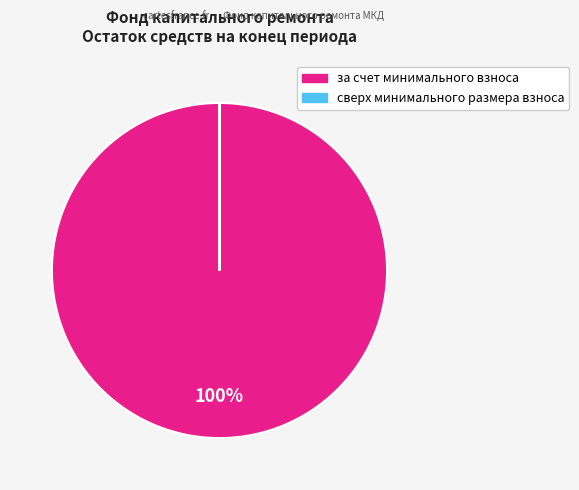

Which category has the biggest portion of the pie?

за счет минимального взноса